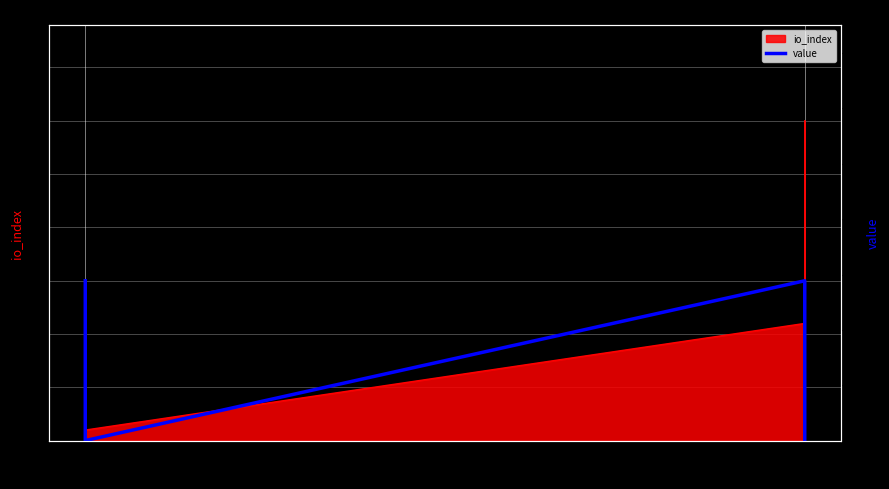

At which category does the data reach its first local peak?

1